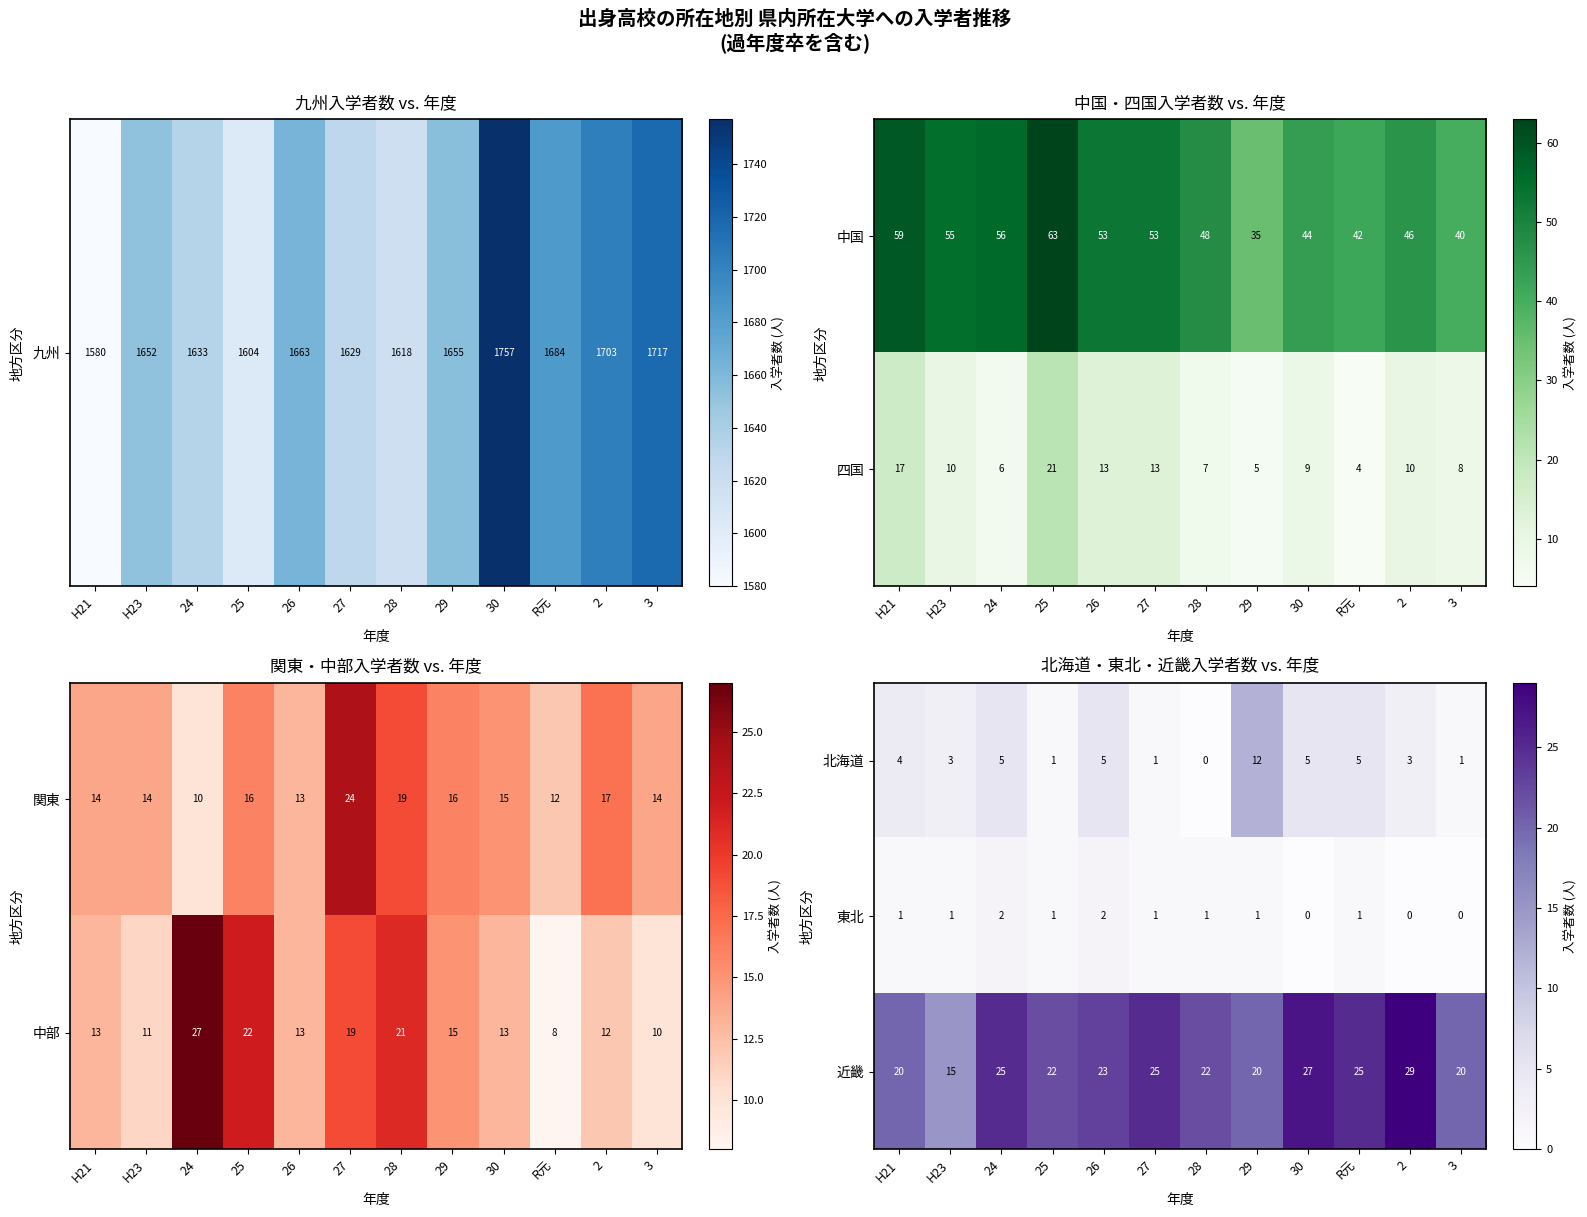

Is the value of 東北 at 27 greater than the value of 近畿 at H23?

No